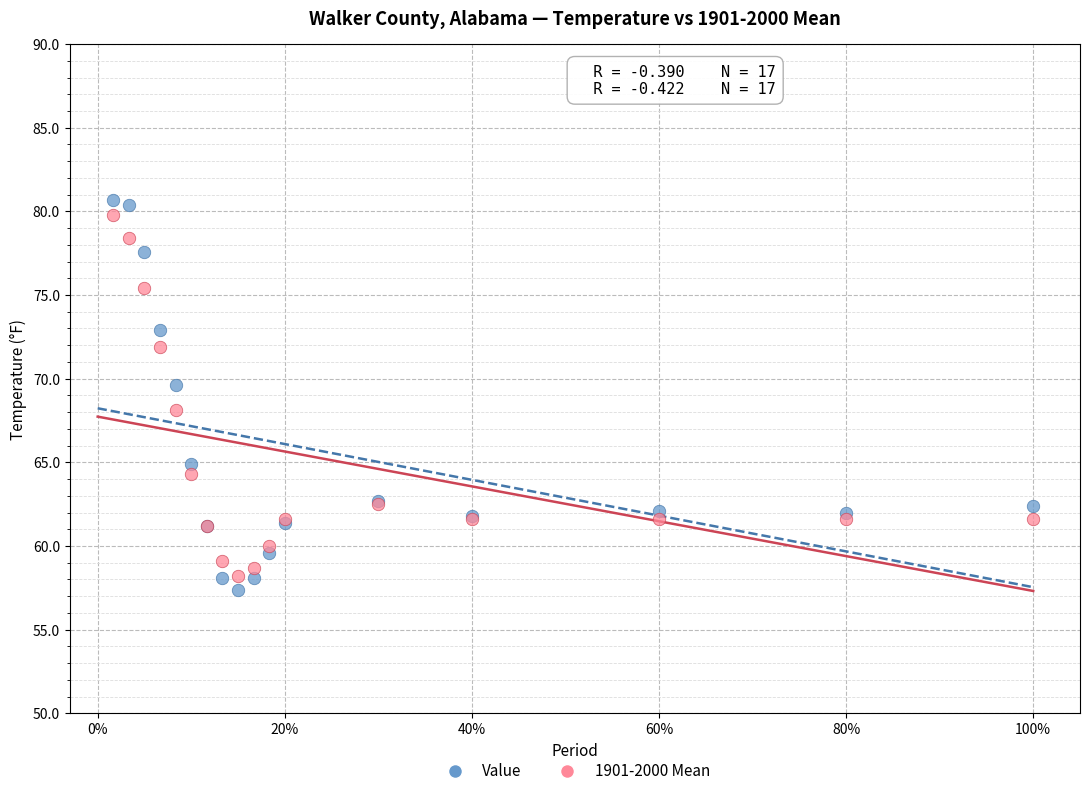

What are all the series names shown in the legend?

Value, 1901-2000 Mean